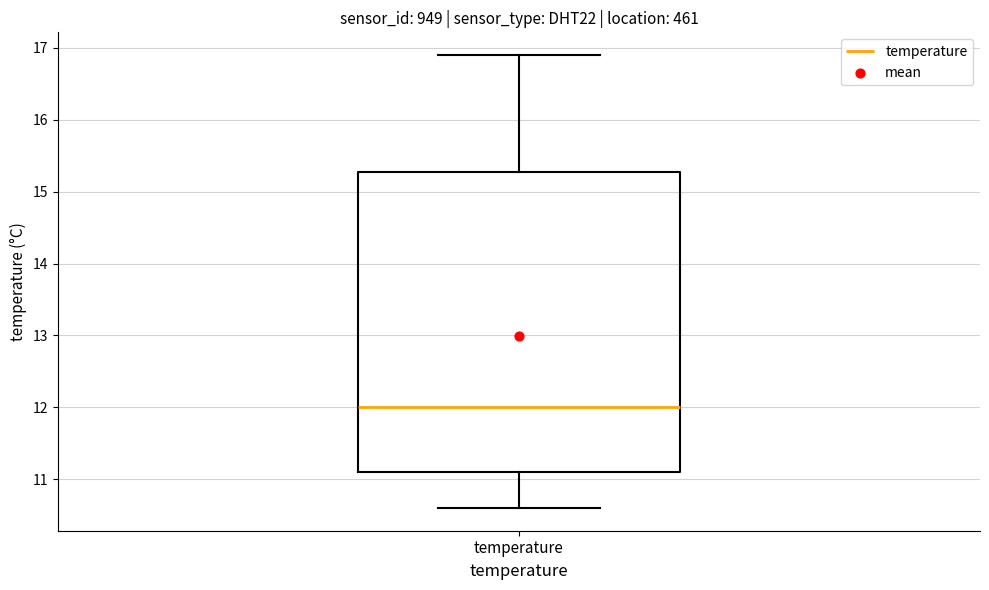

Read this box plot against the y-axis: the position of the median line, the range covered by the box, and the ends of both whiskers. The values are not printed on the chart, so give them approximately, as read against the axis.

median 12.0, box 11.1 to 15.3, whiskers 10.6 to 16.9